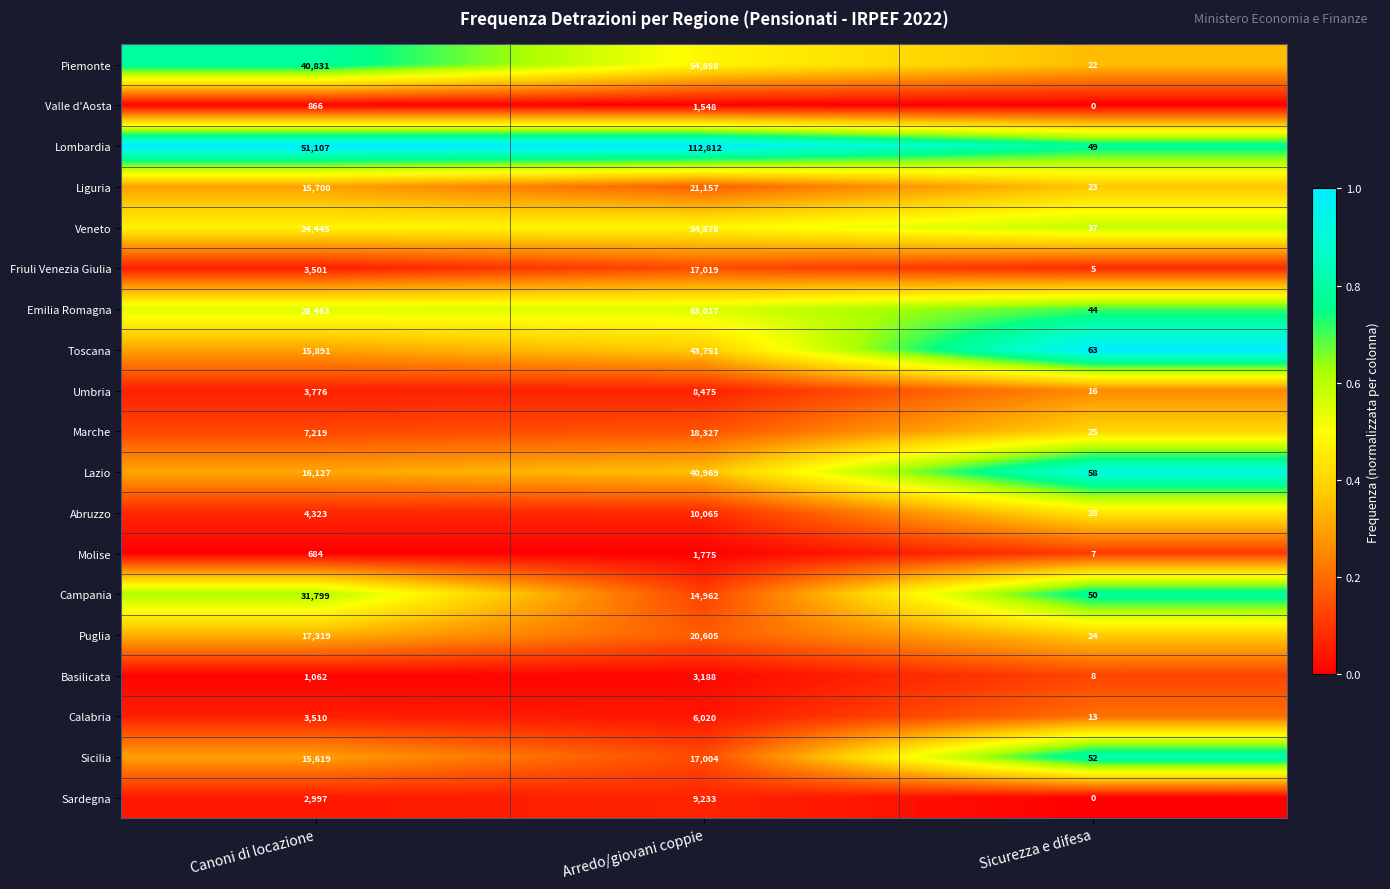

The Piemonte series shows 90932 at Arredo/giovani coppie. True or false?

False